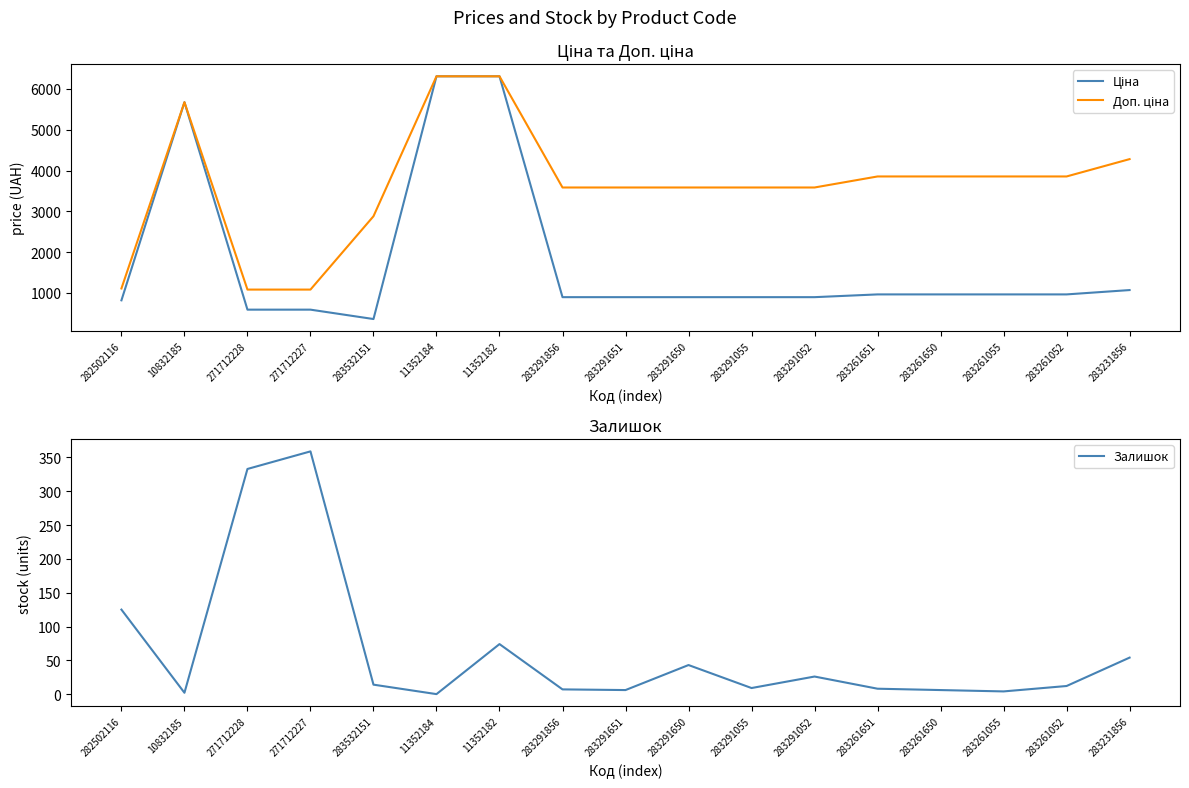

Where is the first local maximum for Ціна?

10832185